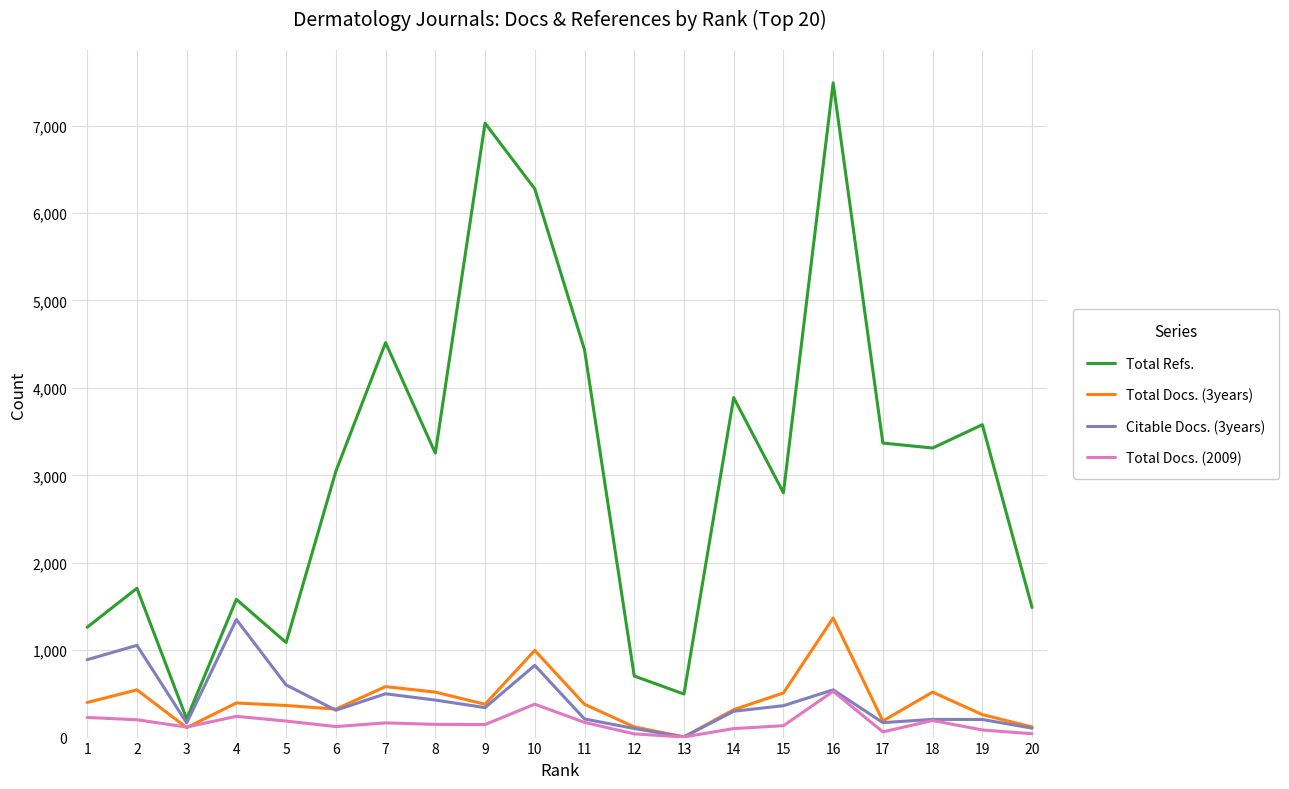

Count the number of data series in this chart.

4